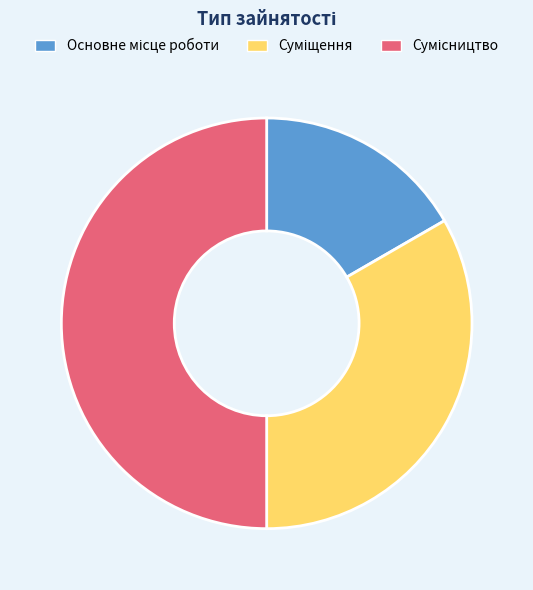

How many slices are in this pie chart?

3